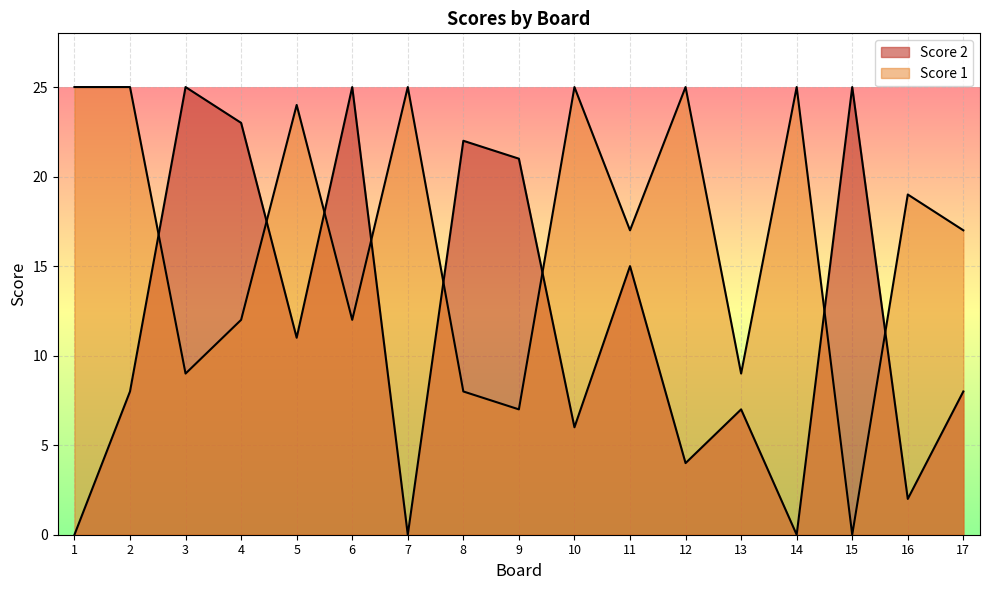

True or false: Score 1 has more than 0 interior local peaks.

True